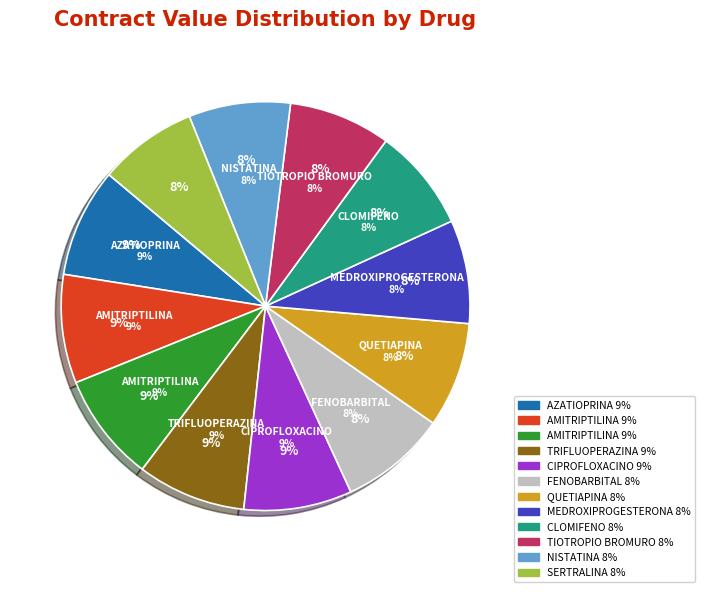

To the nearest percent, what percentage of the pie is CLOMIFENO?

8%